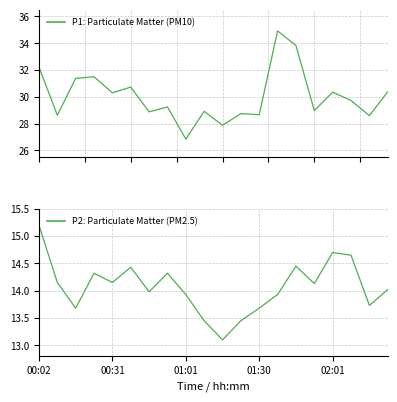

What is the spread (max minus min) of values at 18?

14.9